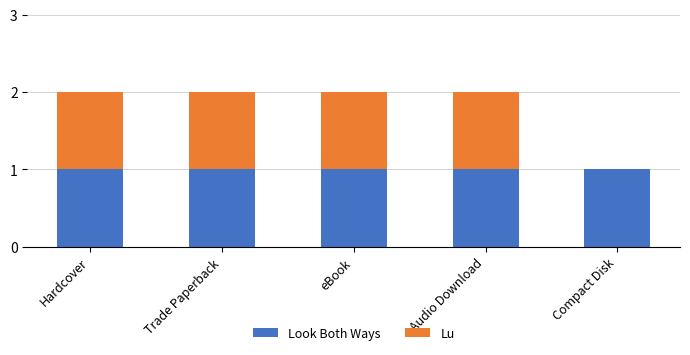

Is it true that Look Both Ways equals 1 at Trade Paperback?

True